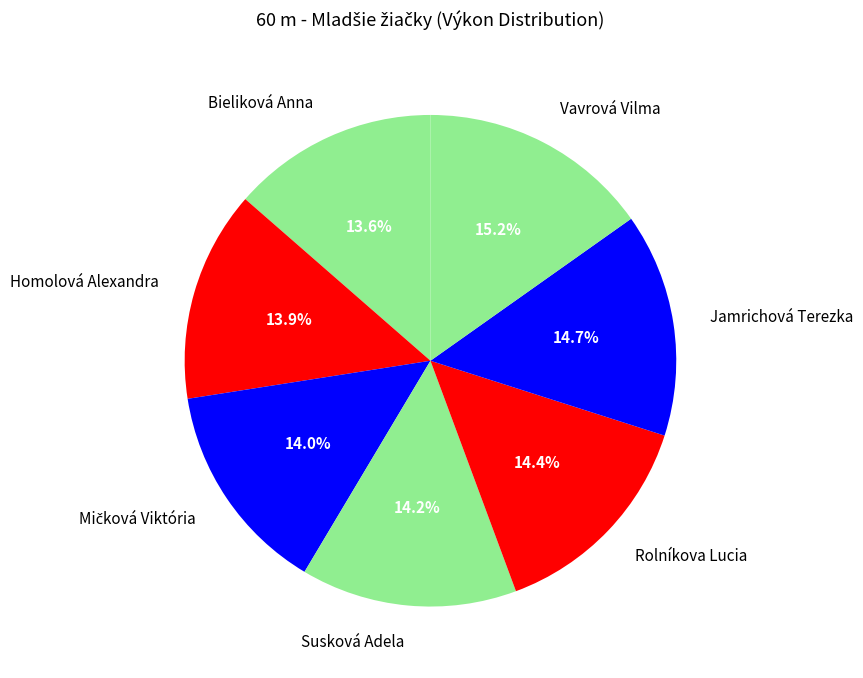

What is the ratio of the value at Jamrichová Terezka to the value at Susková Adela?

1.0